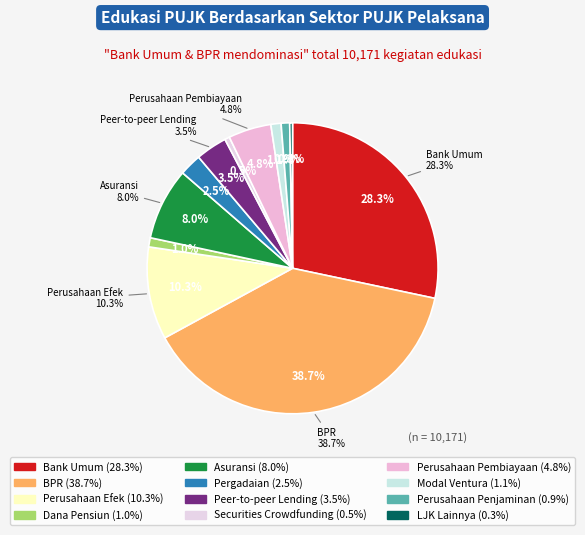

Is there any slice that represents more than half of the pie?

No